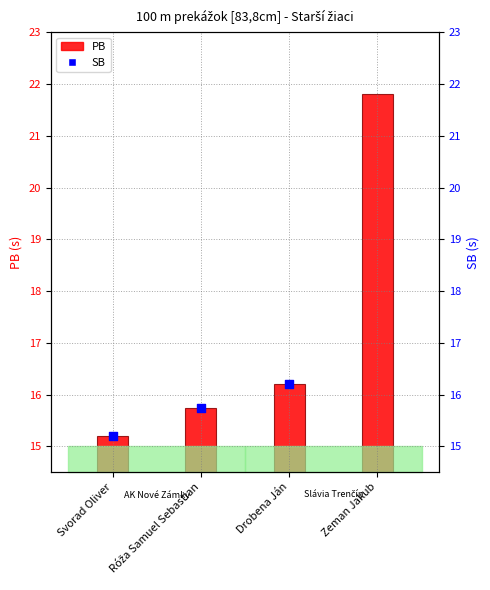

Is the value of SB at Róža Samuel Sebastian greater than the value of PB at Drobena Ján?

No